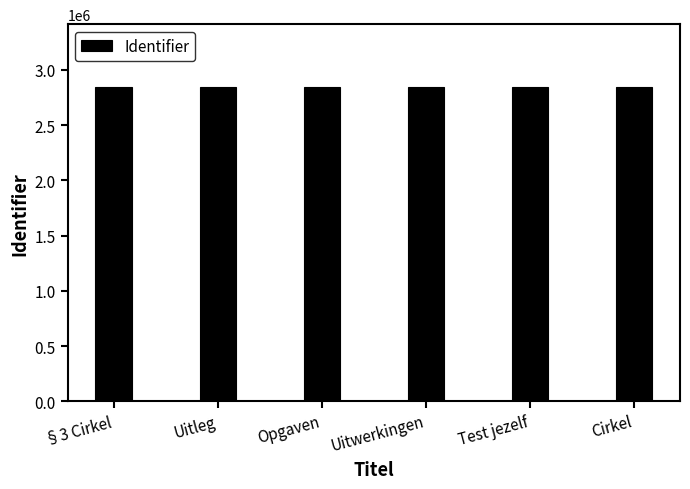

Approximately how many times larger is the value at Cirkel compared to Uitleg?

1.0